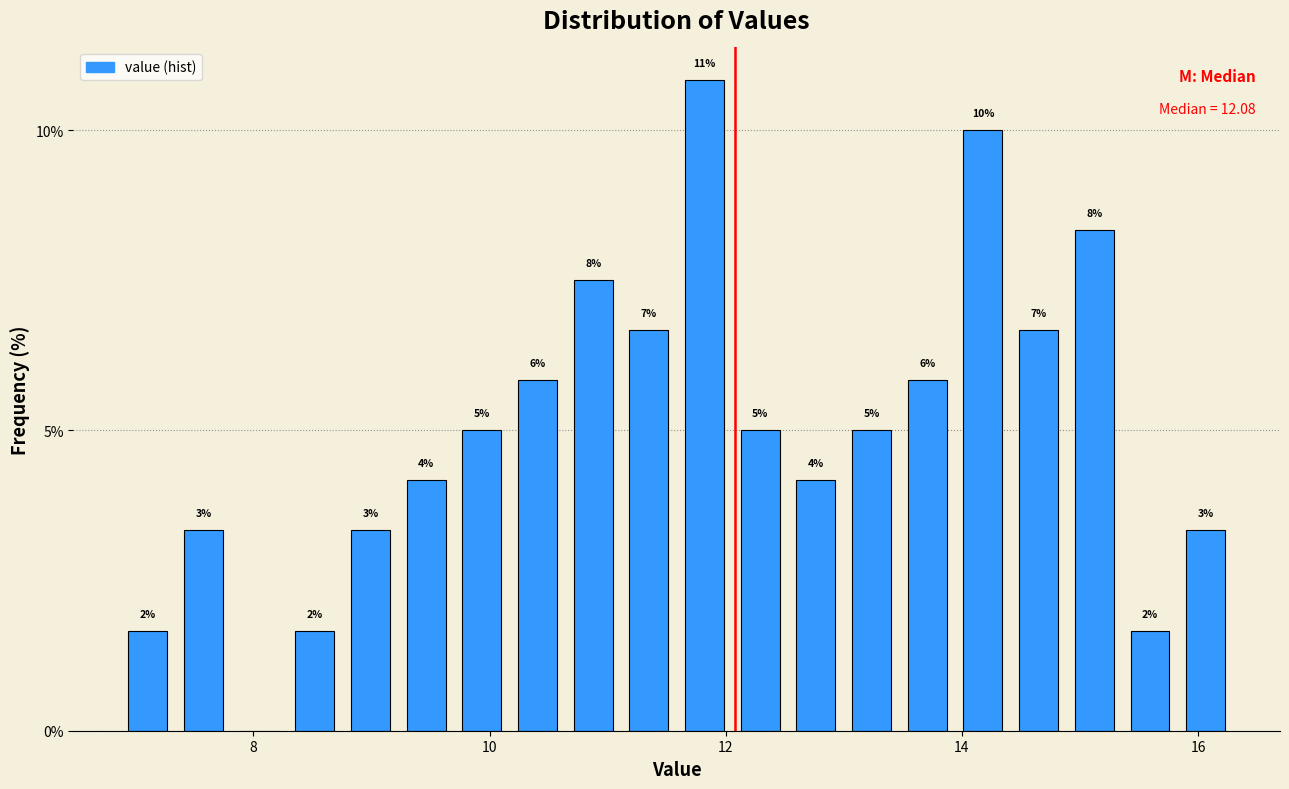

Read against the x-axis, roughly where is the centre of the tallest bar?

11.8